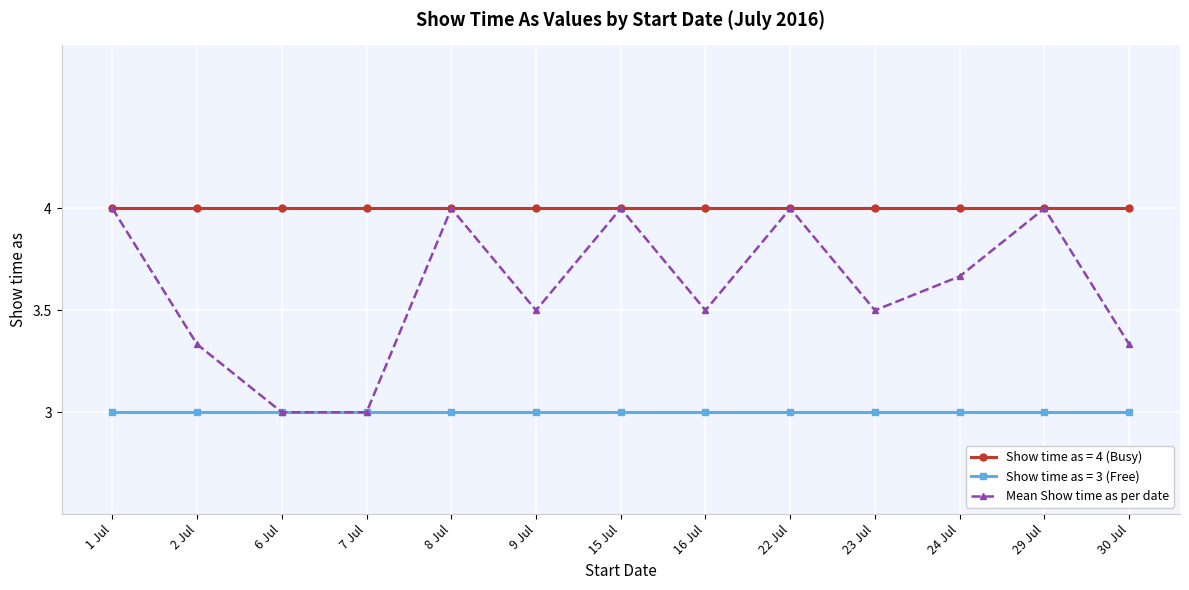

At 23 Jul, list the series in order from largest to smallest.

Show time as = 4 (Busy), Mean Show time as per date, Show time as = 3 (Free)